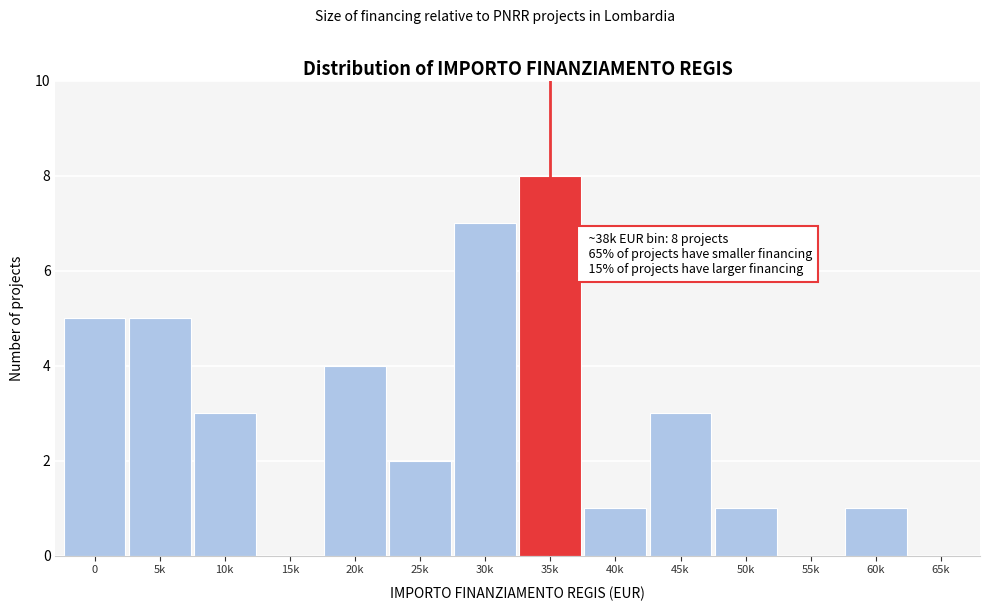

Reading left to right, list all the values displayed in this chart.

0=5	5k=5	10k=3	15k=0	20k=4	25k=2	30k=7	35k=8	40k=1	45k=3	50k=1	55k=0	60k=1	65k=0